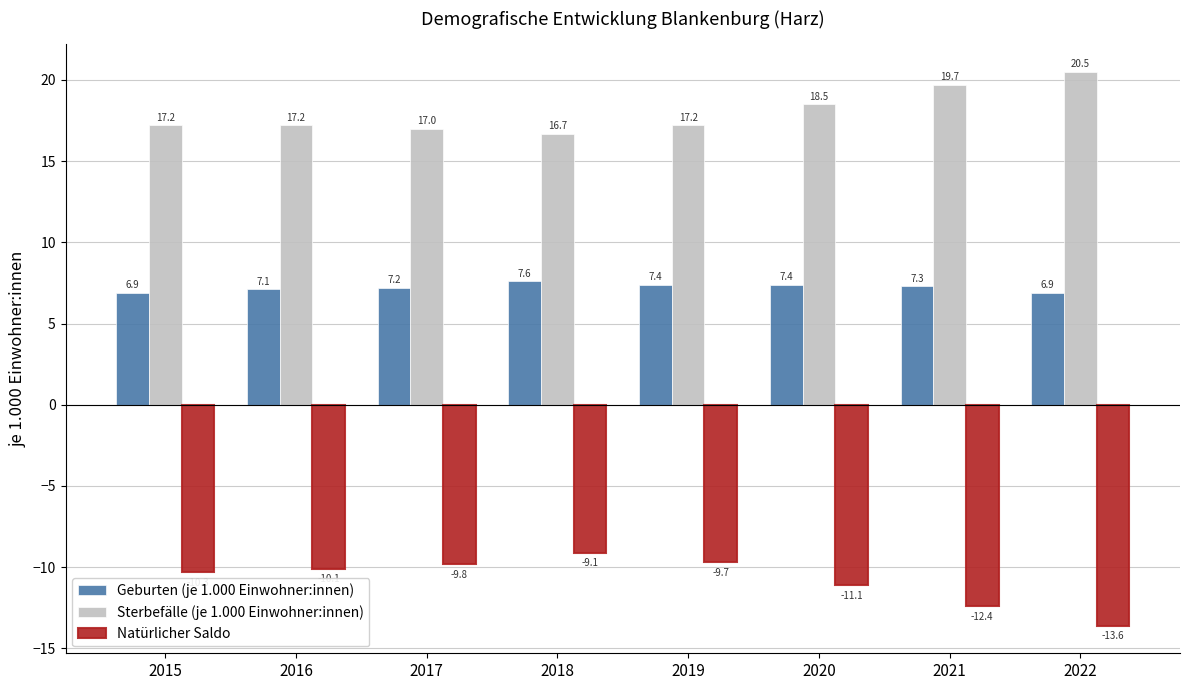

Is the value of Sterbefälle (je 1.000 Einwohner:innen) at 2015 greater than the value of Natürlicher Saldo at 2016?

Yes